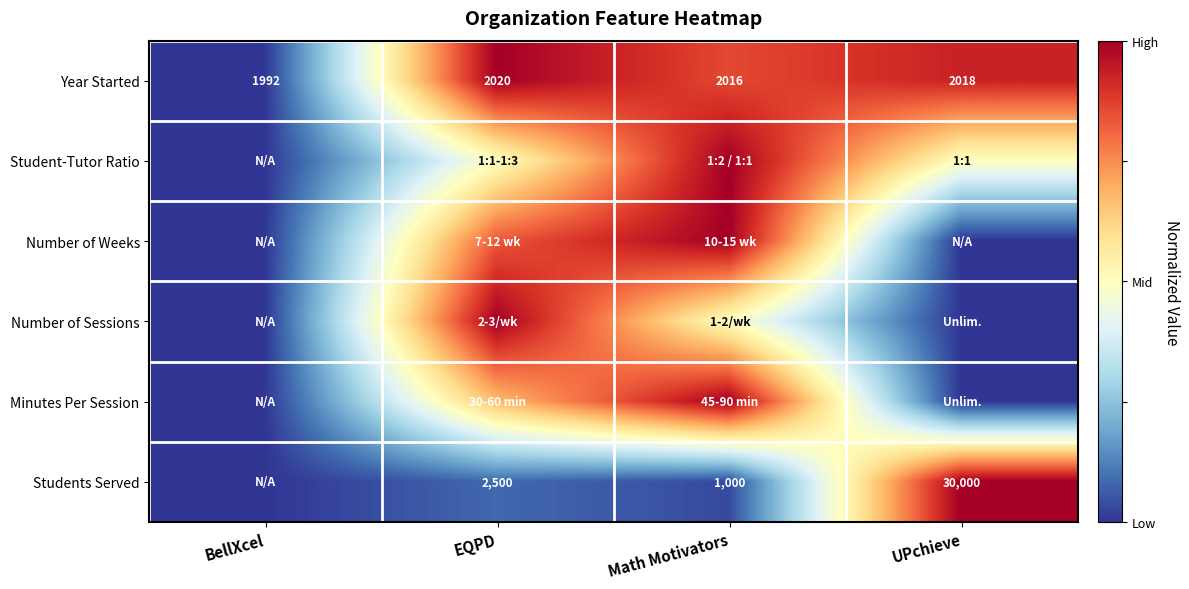

At which category is the sum across all series the highest?

Math Motivators